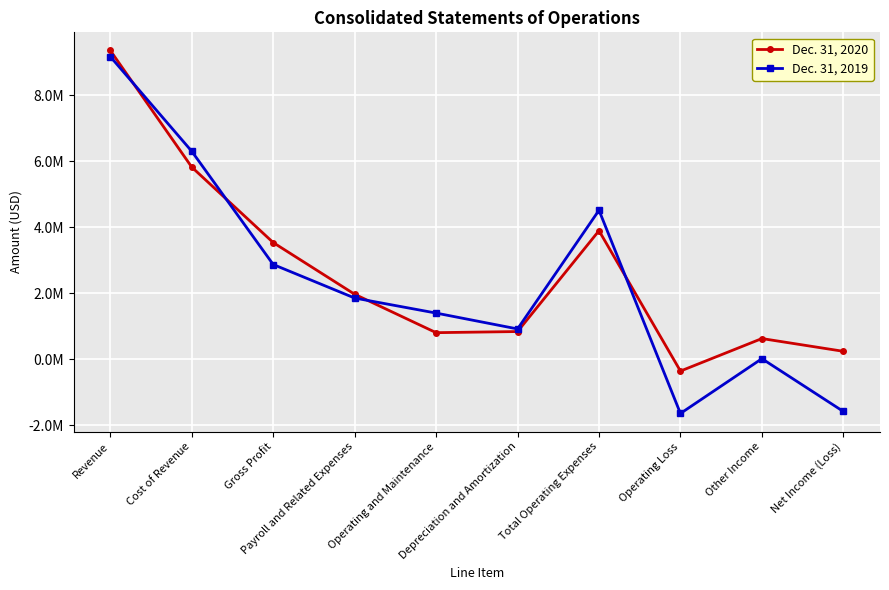

At which category is the sum across all series the highest?

Revenue